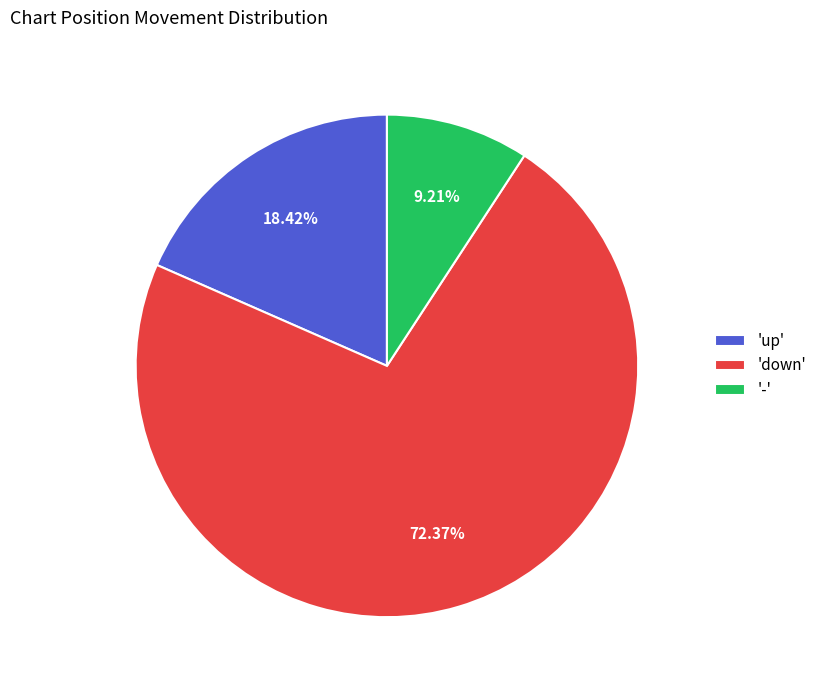

Is there any slice that represents more than half of the pie?

Yes